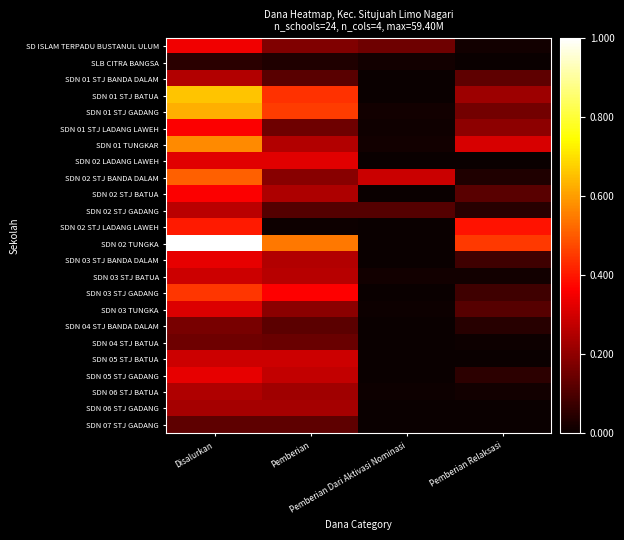

Reading left to right, transcribe all the data shown in this chart.

SD ISLAM TERPADU BUSTANUL ULUM: Disalurkan=0.3	Pemberian=0.2	Pemberian Dari Aktivasi Nominasi=0.2	Pemberian Relaksasi=0.0
SLB CITRA BANGSA: Disalurkan=0.0	Pemberian=0.0	Pemberian Dari Aktivasi Nominasi=0.0	Pemberian Relaksasi=0.0
SDN 01 STJ BANDA DALAM: Disalurkan=0.2	Pemberian=0.1	Pemberian Dari Aktivasi Nominasi=0.0	Pemberian Relaksasi=0.1
SDN 01 STJ BATUA: Disalurkan=0.7	Pemberian=0.4	Pemberian Dari Aktivasi Nominasi=0.0	Pemberian Relaksasi=0.2
SDN 01 STJ GADANG: Disalurkan=0.6	Pemberian=0.5	Pemberian Dari Aktivasi Nominasi=0.0	Pemberian Relaksasi=0.2
SDN 01 STJ LADANG LAWEH: Disalurkan=0.4	Pemberian=0.2	Pemberian Dari Aktivasi Nominasi=0.0	Pemberian Relaksasi=0.2
SDN 01 TUNGKAR: Disalurkan=0.6	Pemberian=0.2	Pemberian Dari Aktivasi Nominasi=0.0	Pemberian Relaksasi=0.3
SDN 02 LADANG LAWEH: Disalurkan=0.3	Pemberian=0.3	Pemberian Dari Aktivasi Nominasi=0.0	Pemberian Relaksasi=0.0
SDN 02 STJ BANDA DALAM: Disalurkan=0.5	Pemberian=0.2	Pemberian Dari Aktivasi Nominasi=0.3	Pemberian Relaksasi=0.0
SDN 02 STJ BATUA: Disalurkan=0.4	Pemberian=0.2	Pemberian Dari Aktivasi Nominasi=0.0	Pemberian Relaksasi=0.1
SDN 02 STJ GADANG: Disalurkan=0.3	Pemberian=0.1	Pemberian Dari Aktivasi Nominasi=0.1	Pemberian Relaksasi=0.0
SDN 02 STJ LADANG LAWEH: Disalurkan=0.4	Pemberian=0.0	Pemberian Dari Aktivasi Nominasi=0.0	Pemberian Relaksasi=0.4
SDN 02 TUNGKA: Disalurkan=1.0	Pemberian=0.5	Pemberian Dari Aktivasi Nominasi=0.0	Pemberian Relaksasi=0.5
SDN 03 STJ BANDA DALAM: Disalurkan=0.3	Pemberian=0.2	Pemberian Dari Aktivasi Nominasi=0.0	Pemberian Relaksasi=0.1
SDN 03 STJ BATUA: Disalurkan=0.3	Pemberian=0.3	Pemberian Dari Aktivasi Nominasi=0.0	Pemberian Relaksasi=0.0
SDN 03 STJ GADANG: Disalurkan=0.4	Pemberian=0.4	Pemberian Dari Aktivasi Nominasi=0.0	Pemberian Relaksasi=0.1
SDN 03 TUNGKA: Disalurkan=0.3	Pemberian=0.2	Pemberian Dari Aktivasi Nominasi=0.0	Pemberian Relaksasi=0.1
SDN 04 STJ BANDA DALAM: Disalurkan=0.2	Pemberian=0.1	Pemberian Dari Aktivasi Nominasi=0.0	Pemberian Relaksasi=0.0
SDN 04 STJ BATUA: Disalurkan=0.2	Pemberian=0.1	Pemberian Dari Aktivasi Nominasi=0.0	Pemberian Relaksasi=0.0
SDN 05 STJ BATUA: Disalurkan=0.3	Pemberian=0.3	Pemberian Dari Aktivasi Nominasi=0.0	Pemberian Relaksasi=0.0
SDN 05 STJ GADANG: Disalurkan=0.3	Pemberian=0.3	Pemberian Dari Aktivasi Nominasi=0.0	Pemberian Relaksasi=0.1
SDN 06 STJ BATUA: Disalurkan=0.2	Pemberian=0.2	Pemberian Dari Aktivasi Nominasi=0.0	Pemberian Relaksasi=0.0
SDN 06 STJ GADANG: Disalurkan=0.2	Pemberian=0.2	Pemberian Dari Aktivasi Nominasi=0.0	Pemberian Relaksasi=0.0
SDN 07 STJ GADANG: Disalurkan=0.1	Pemberian=0.1	Pemberian Dari Aktivasi Nominasi=0.0	Pemberian Relaksasi=0.0